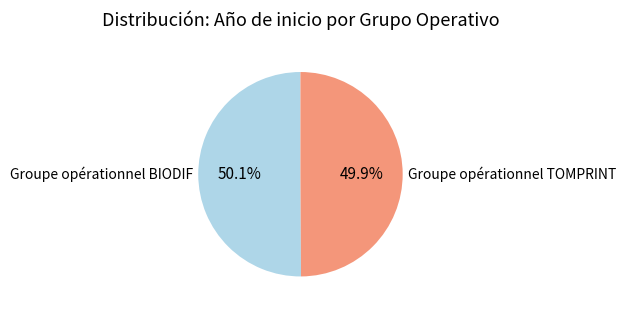

To the nearest percent, what is the combined percentage of Groupe opérationnel BIODIF and Groupe opérationnel TOMPRINT?

100%